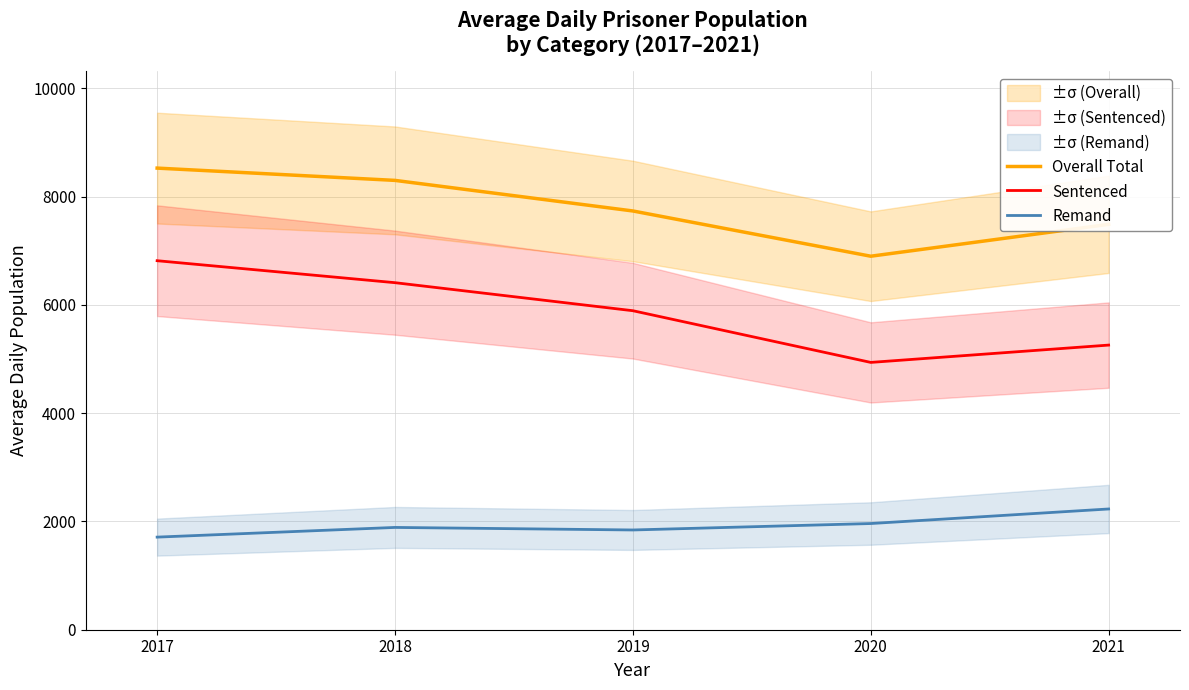

The value of Remand at 2020 is 3108. True or false?

False